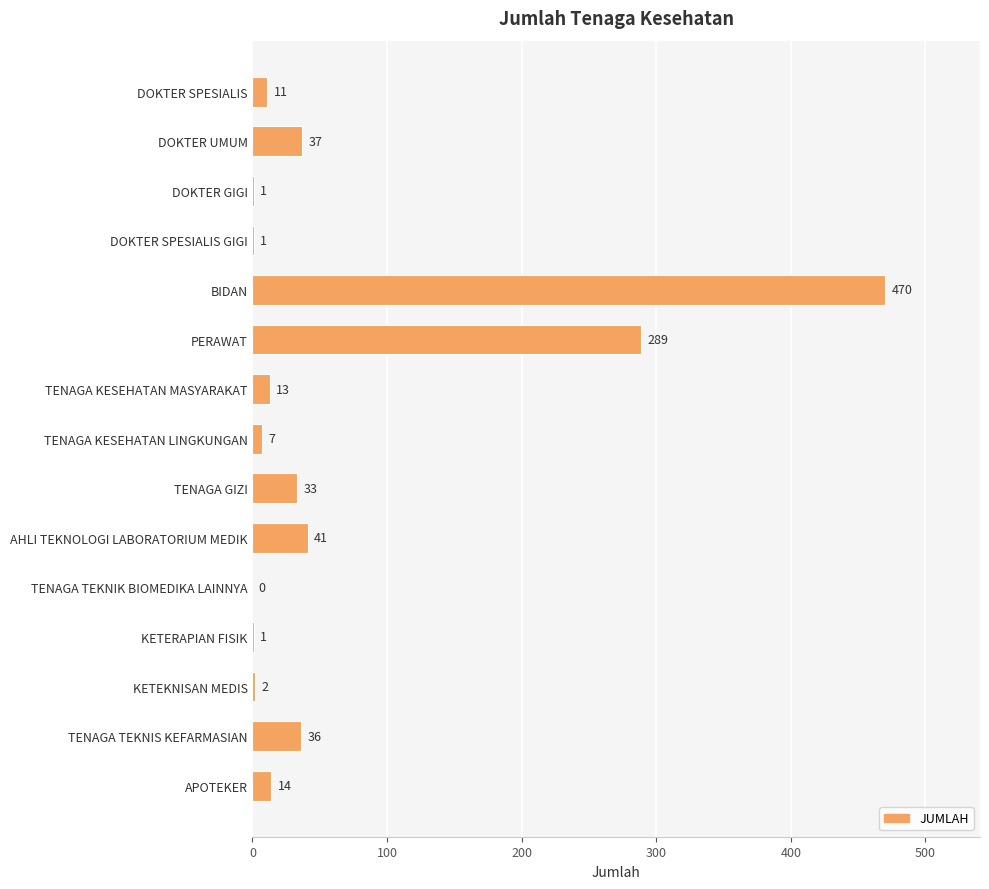

What is the sum of all values?

956